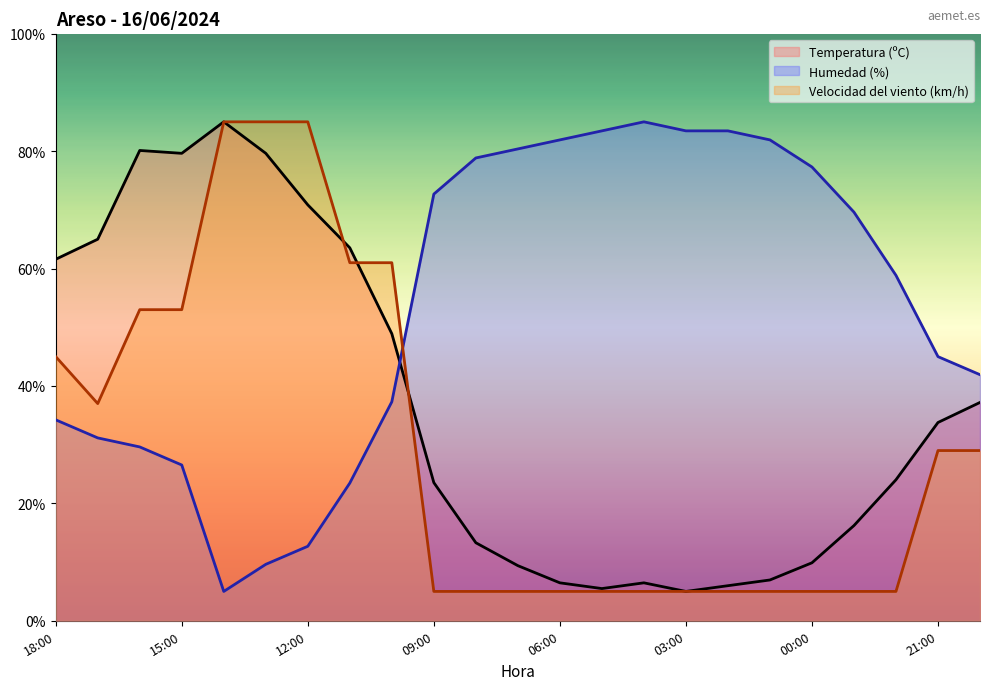

What is the sum of all Temperatura (ºC) values?

837.9